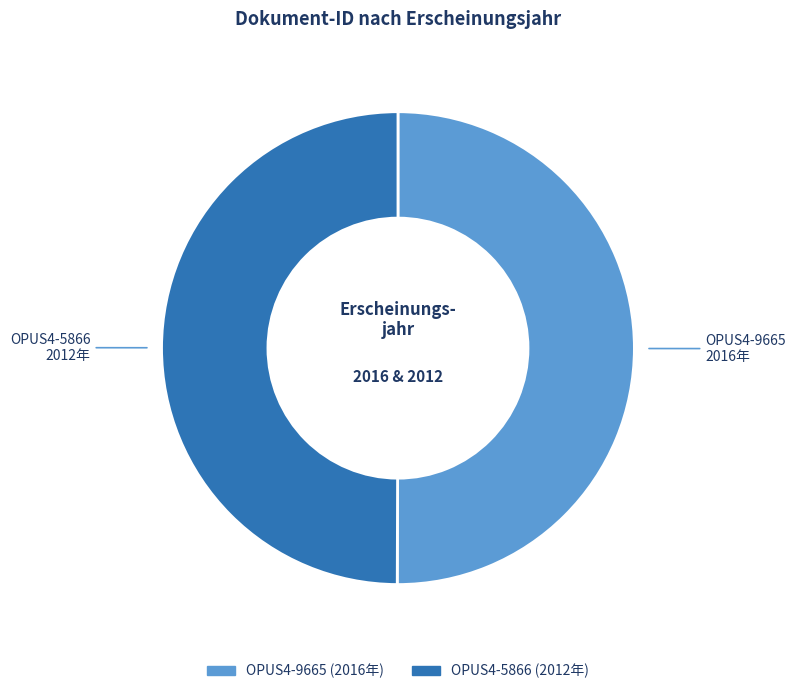

Do OPUS4-5866 and OPUS4-9665 together represent more than half of the pie?

Yes